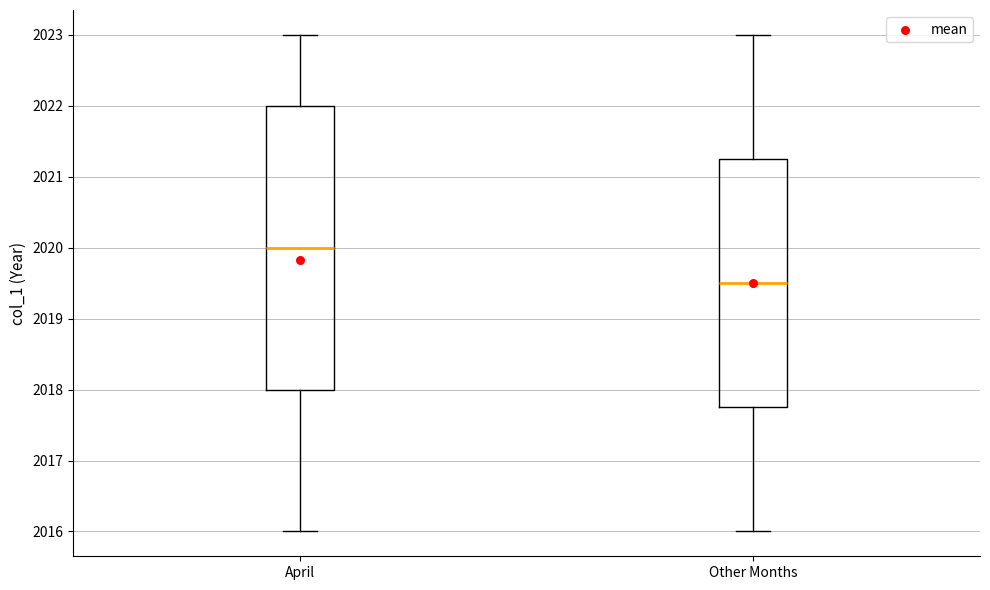

Reading left to right, read every box against the y-axis: the position of its median line, the range the box covers, and the ends of its whiskers. The values are not printed on the chart, so give them approximately, as read against the axis.

April: median 2020.0, box 2018.0 to 2022.0, whiskers 2016.0 to 2023.0
Other Months: median 2019.5, box 2017.8 to 2021.3, whiskers 2016.0 to 2023.0